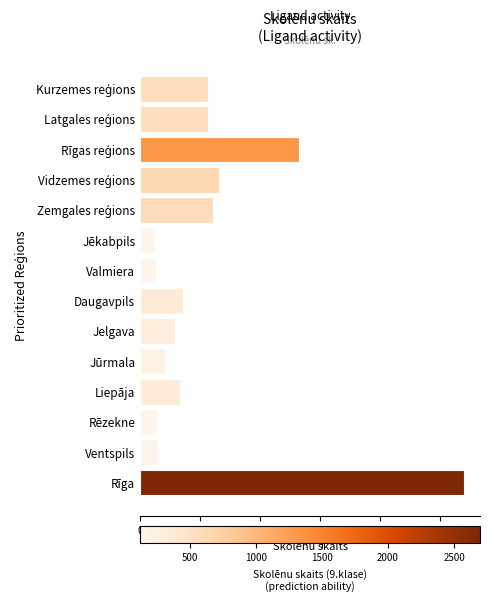

Is it true that the value at Valmiera is 228?

False